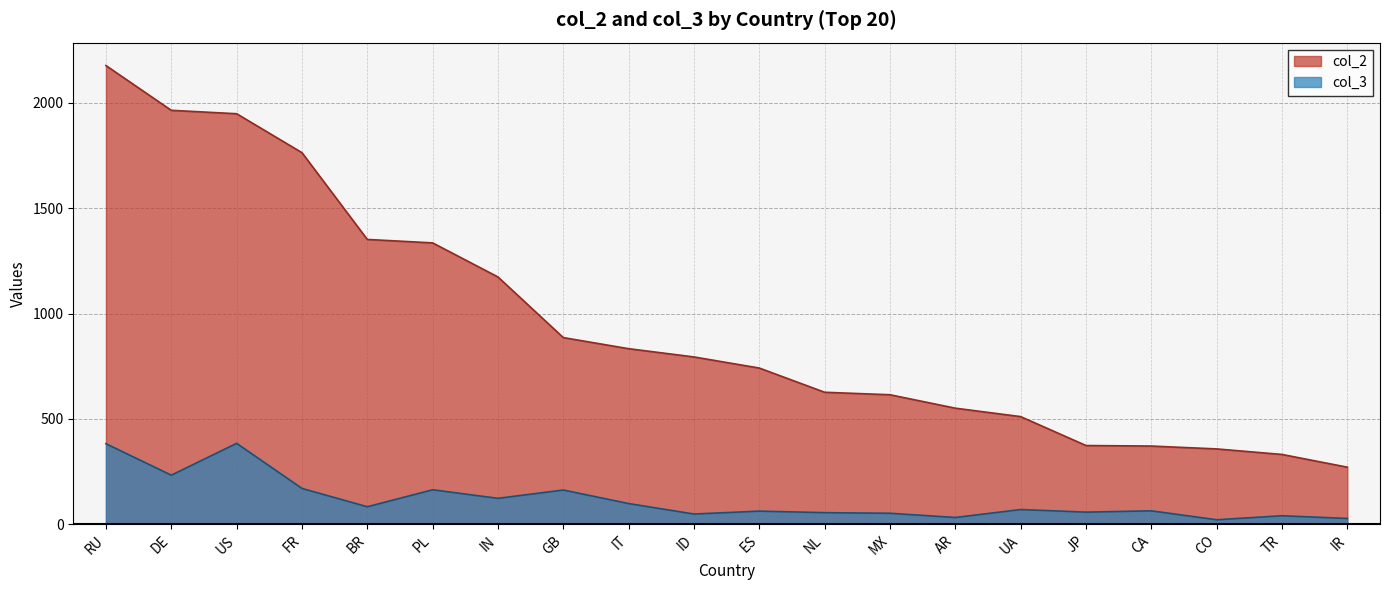

True or false: col_2 has more than 2 points higher than both neighbors.

False